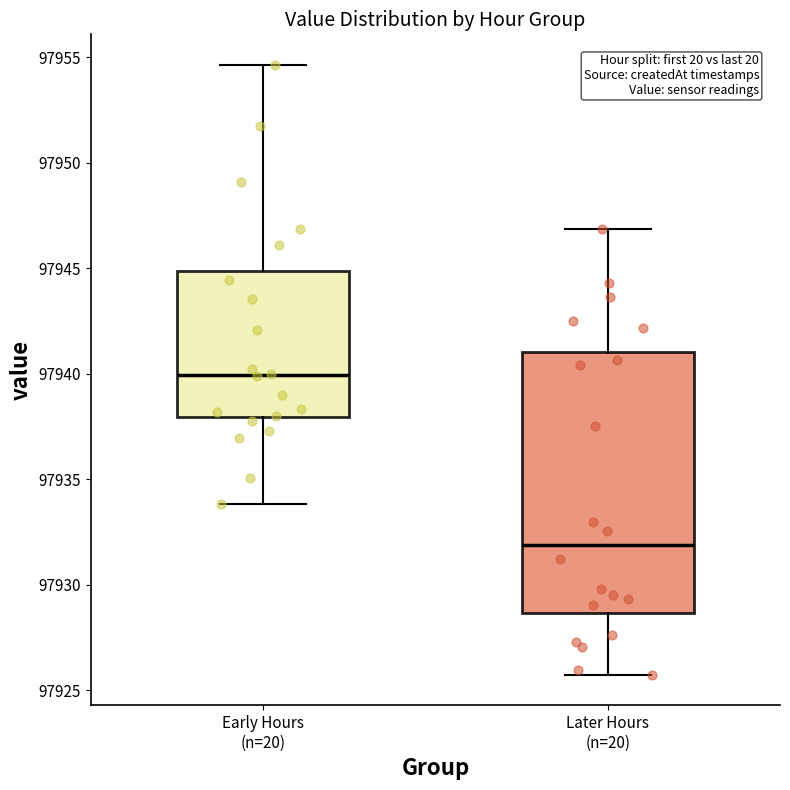

Where is the upper edge of the box for Later Hours (n=20) on the y-axis? The values are not printed on the chart, so give them approximately, as read against the axis.

97941.0